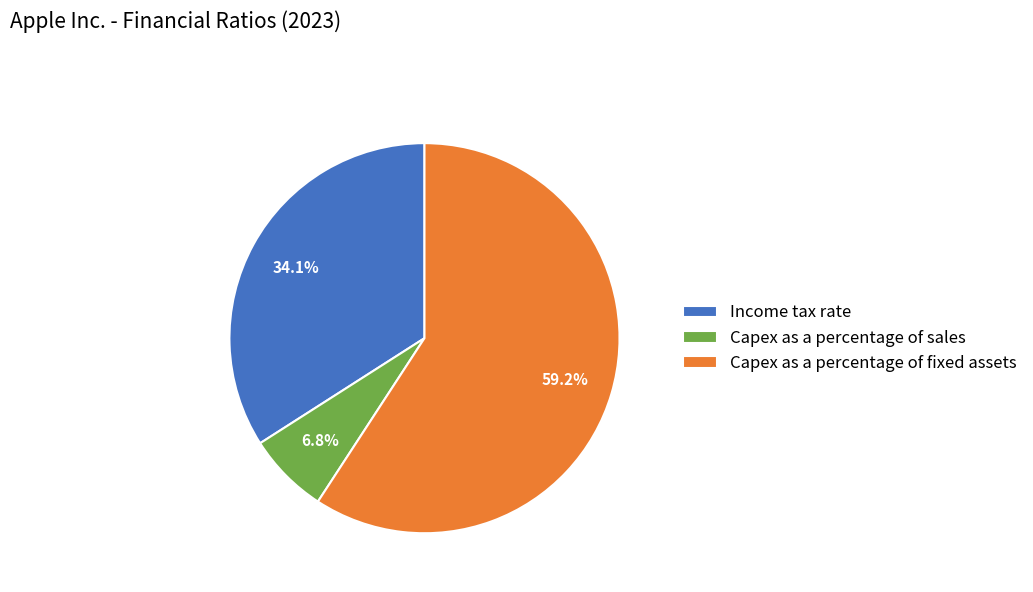

Between Capex as a percentage of sales and Income tax rate, which is larger?

Income tax rate